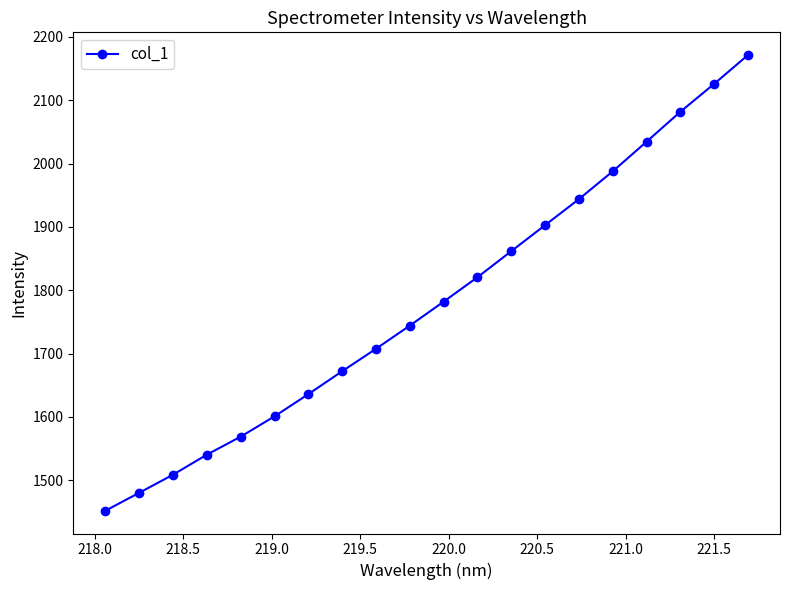

What is the value of the 3rd point from the left?

1508.8